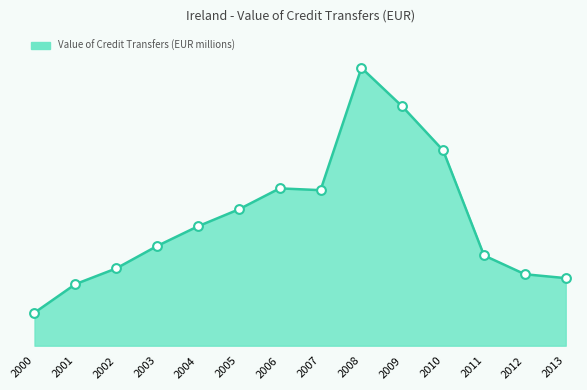

Between 2010 and 2006, which is larger?

2010